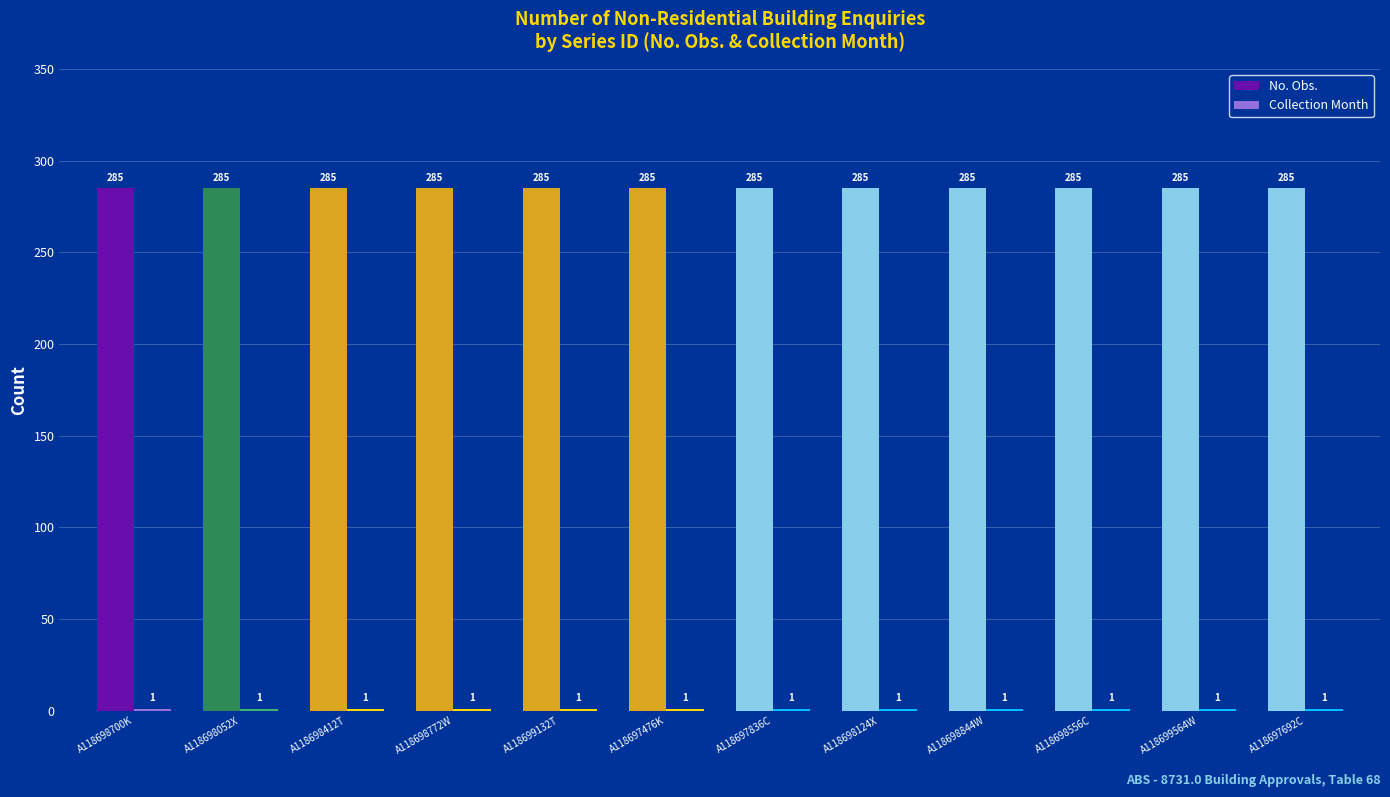

What is the total value across all series at A118698700K?

286